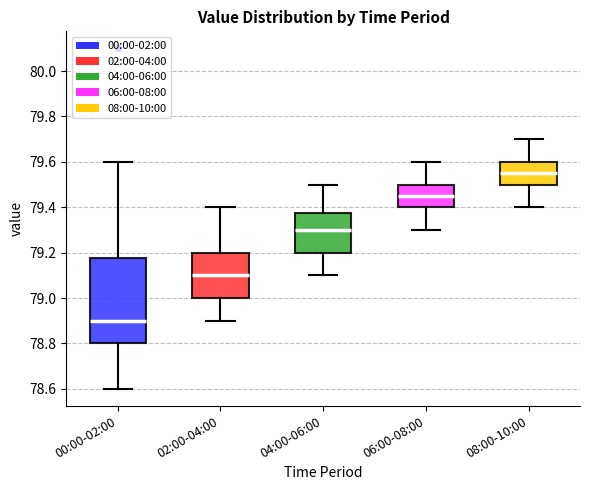

Comparing the boxes themselves (not the whiskers), which one is the tallest?

00:00-02:00